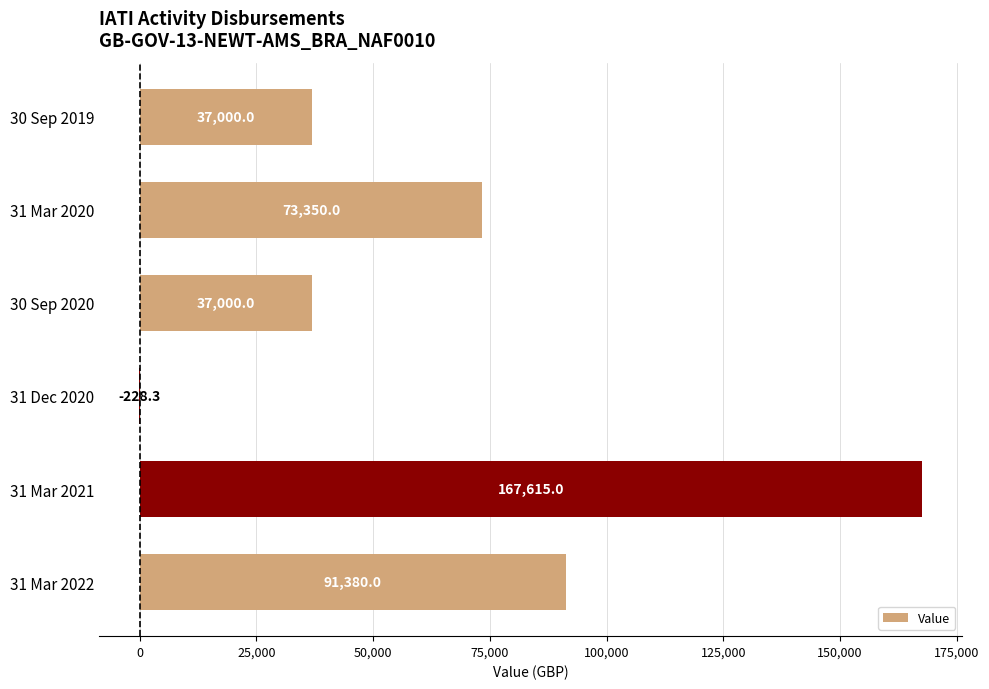

What is the change in value from 31 Mar 2021 to 31 Mar 2020?

-94265.0